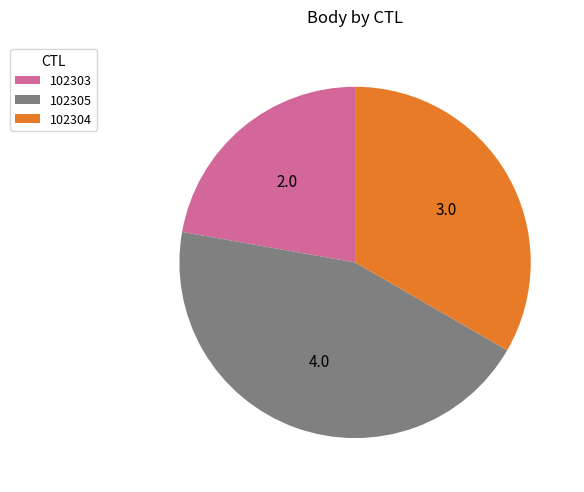

Which slice is the largest?

102305